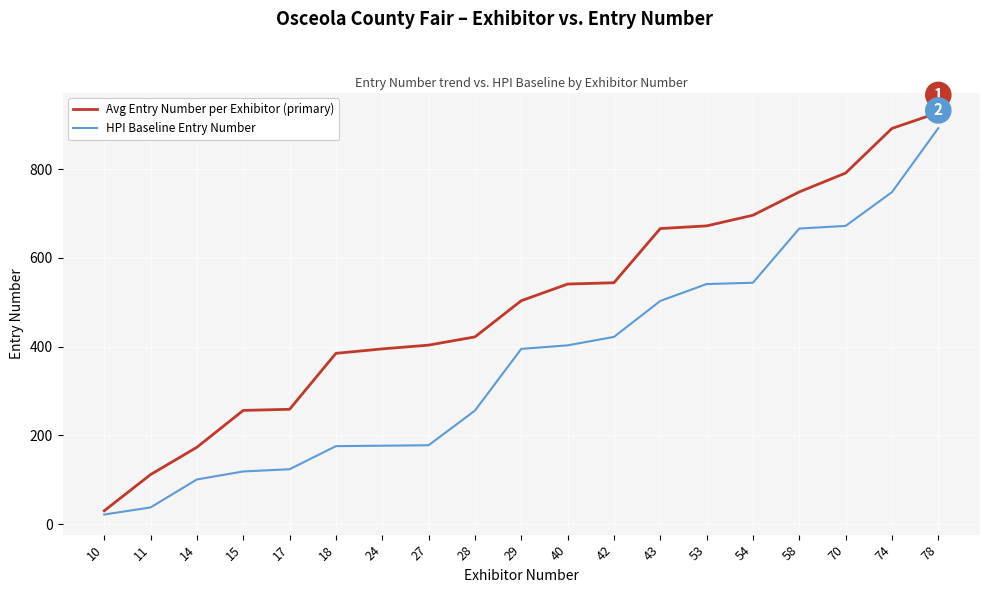

Which label corresponds to the largest value in the chart?

78